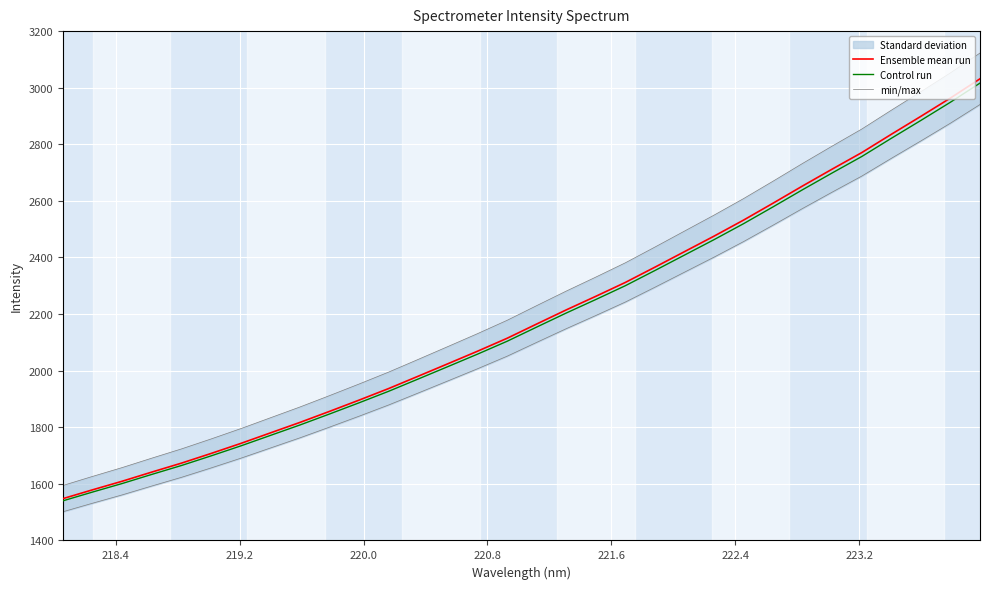

Reading left to right, list all the values displayed in this chart.

Ensemble mean run: 1547.9	1579.0	1609.4	1641.7	1673.3	1707.4	1742.7	1780.0	1817.1	1856.1	1896.0	1936.9	1980.5	2024.5	2068.6	2114.4	2164.8	2214.7	2262.7	2311.8	2365.8	2420.6	2475.4	2532.2	2592.1	2653.0	2712.5	2770.8	2835.5	2898.9	2963.6	3031.5
Control run: 1540.2	1571.1	1601.3	1633.5	1664.9	1698.9	1734.0	1771.1	1808.0	1846.8	1886.5	1927.2	1970.6	2014.3	2058.3	2103.8	2154.0	2203.6	2251.4	2300.3	2353.9	2408.5	2463.0	2519.5	2579.1	2639.8	2698.9	2757.0	2821.3	2884.4	2948.8	3016.3
min/max: 1594.3	1626.4	1657.6	1690.9	1723.5	1758.7	1795.0	1833.4	1871.6	1911.8	1952.8	1995.0	2039.9	2085.2	2130.7	2177.8	2229.7	2281.1	2330.6	2381.2	2436.7	2493.2	2549.7	2608.2	2669.8	2732.6	2793.9	2853.9	2920.5	2985.9	3052.5	3122.4